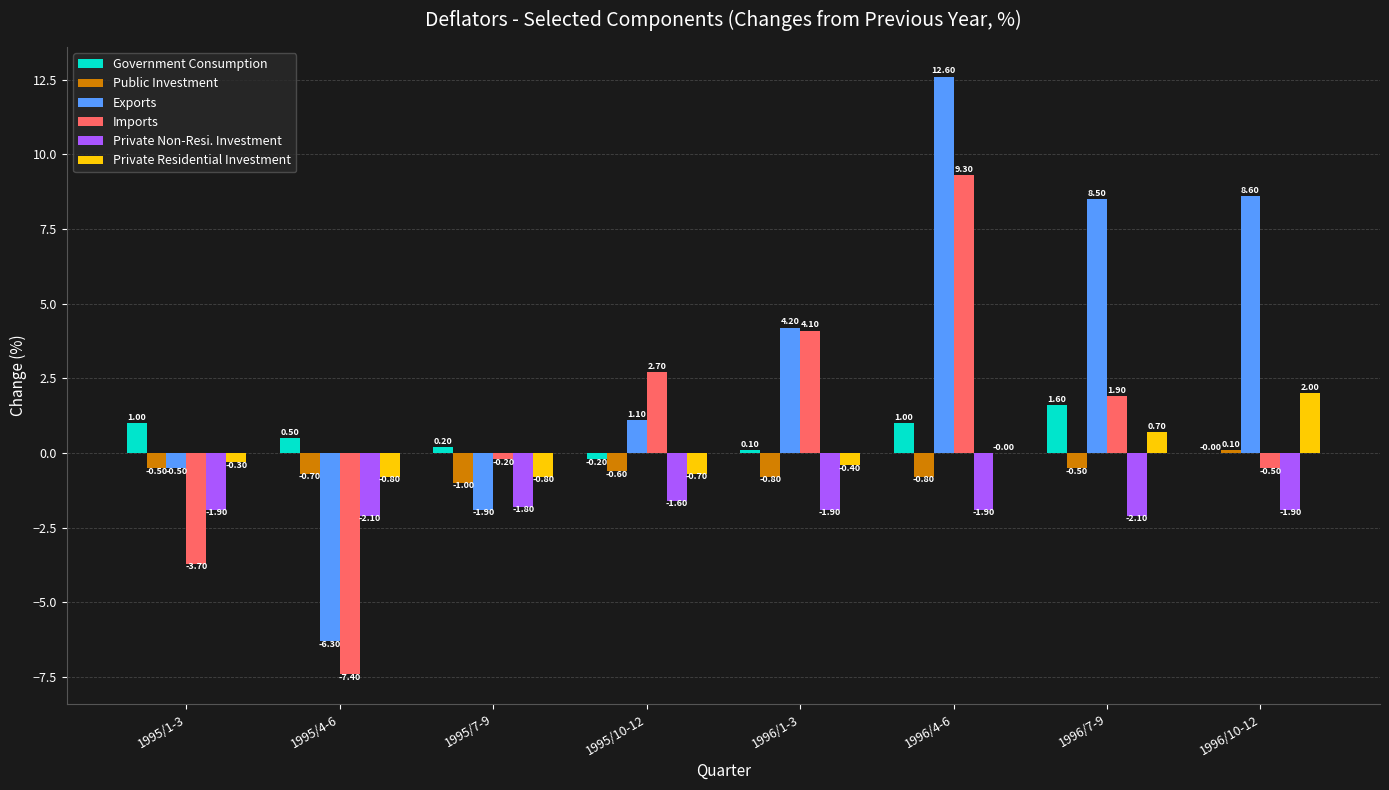

What value does the Private Non-Resi. Investment series have at 1995/7-9?

-1.8